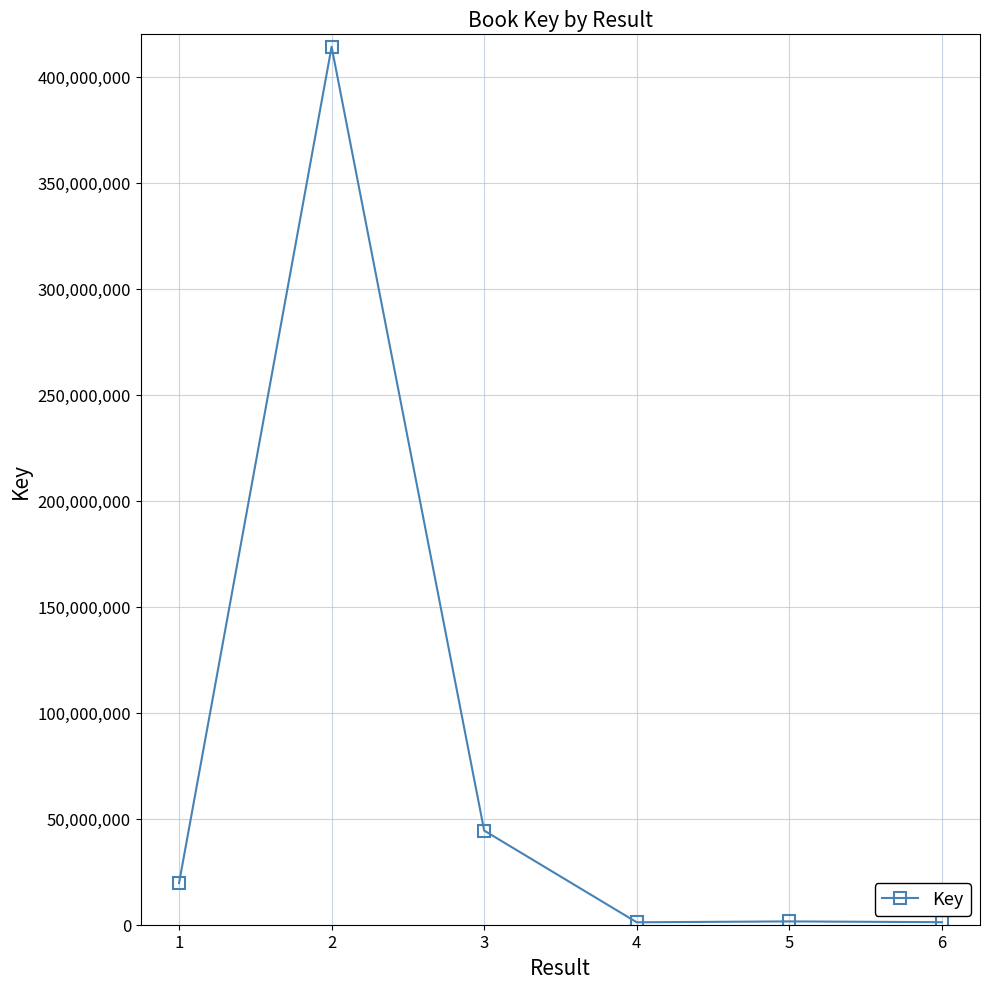

What is the ratio of the value at 1 to the value at 6?

16.4